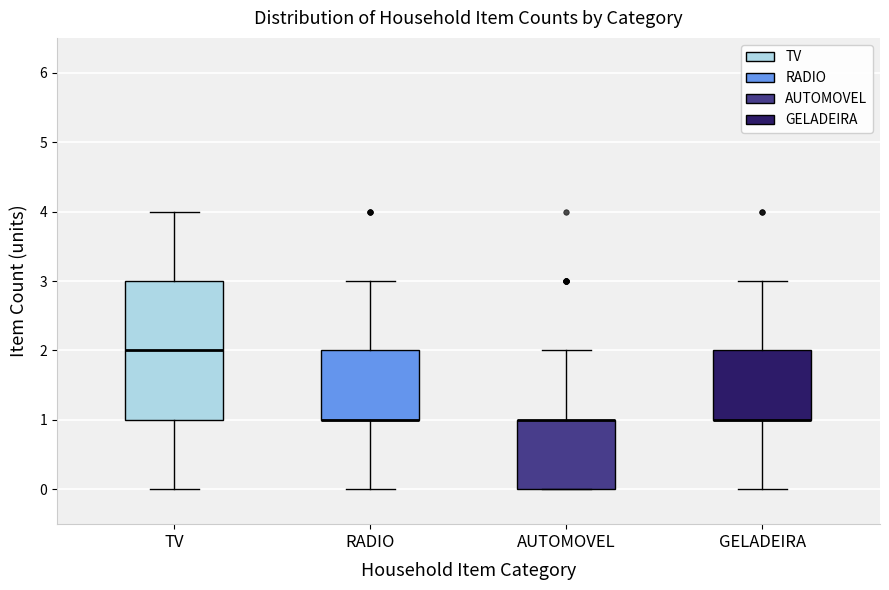

Where is the lower edge of the box for RADIO on the y-axis? The values are not printed on the chart, so give them approximately, as read against the axis.

1